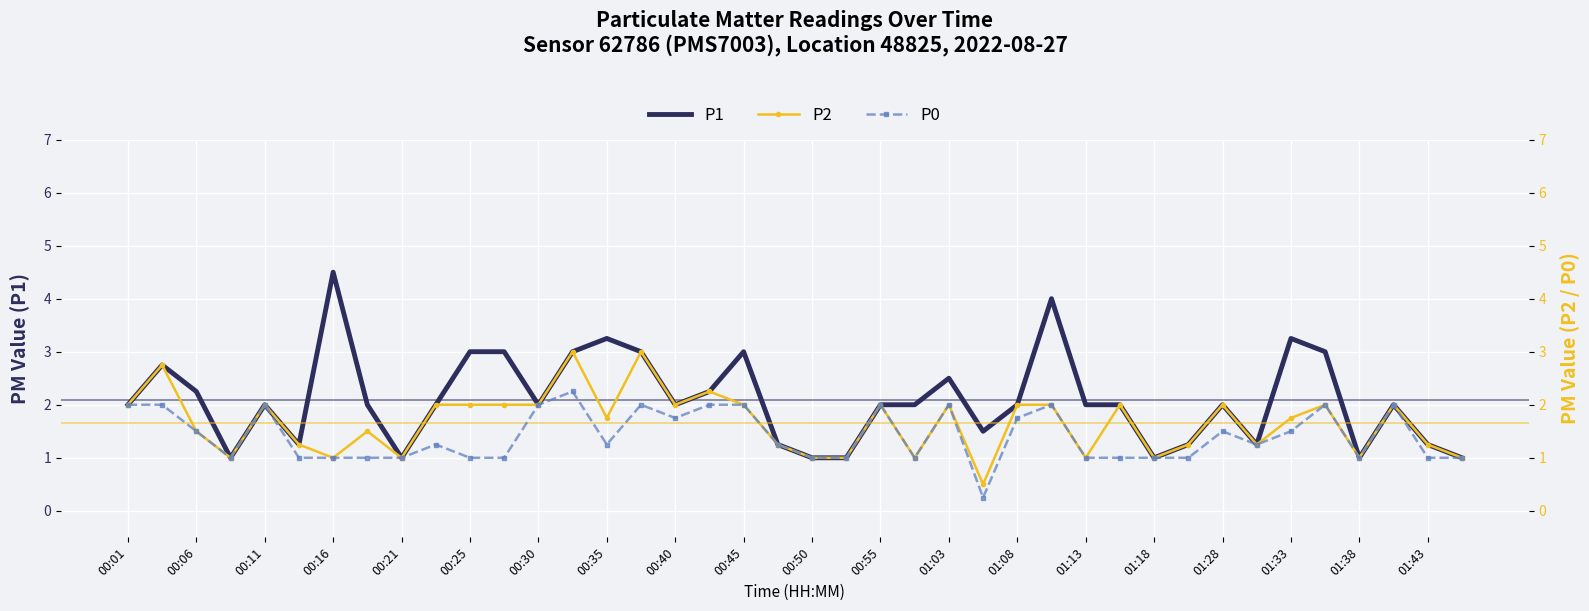

True or false: P1 has a value of 1.5 at 01:18.

False